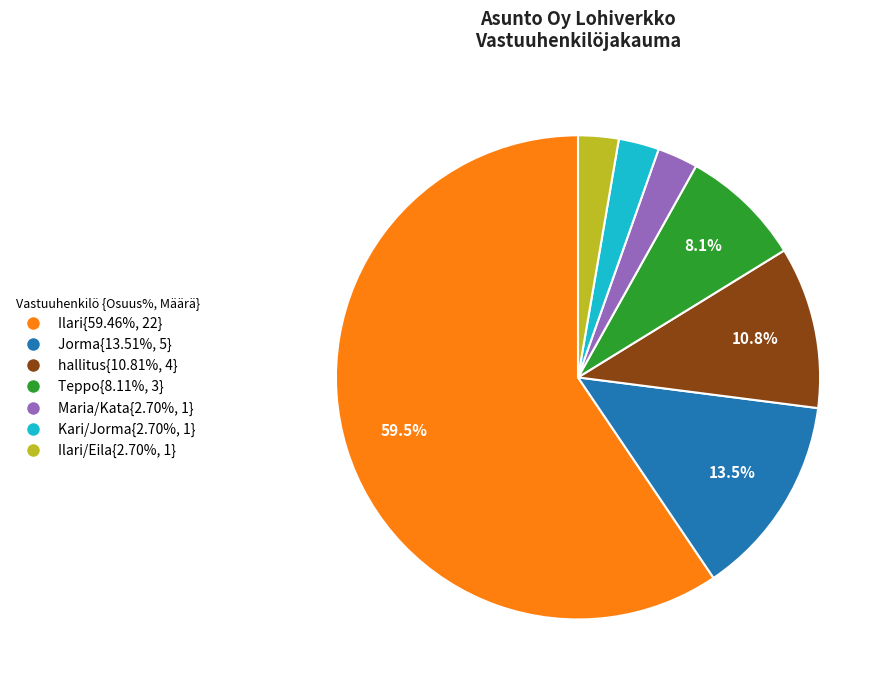

What is the ratio of the value at Maria/Kata{2.70%, 1} to the value at Teppo{8.11%, 3}?

0.3